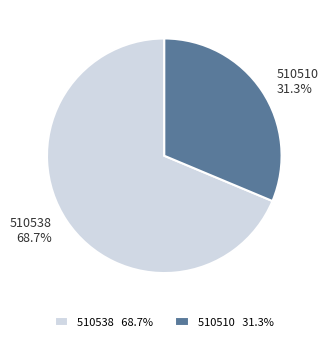

Which slice is the smallest?

510510